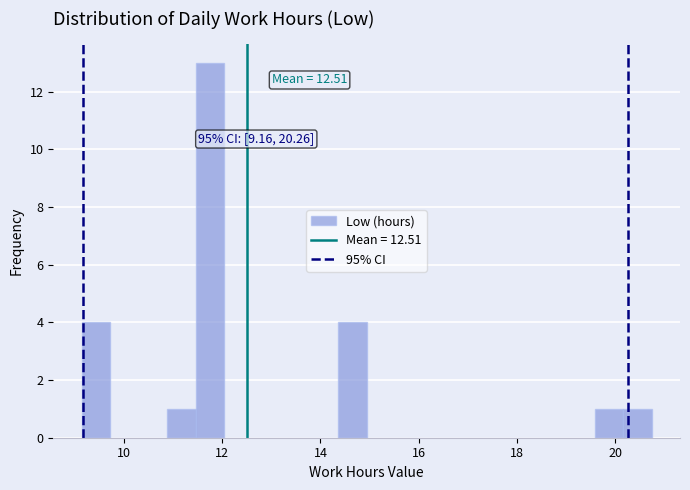

Around what value on the x-axis is the tallest bar? Give the approximate position of its centre, as read against the axis.

11.8